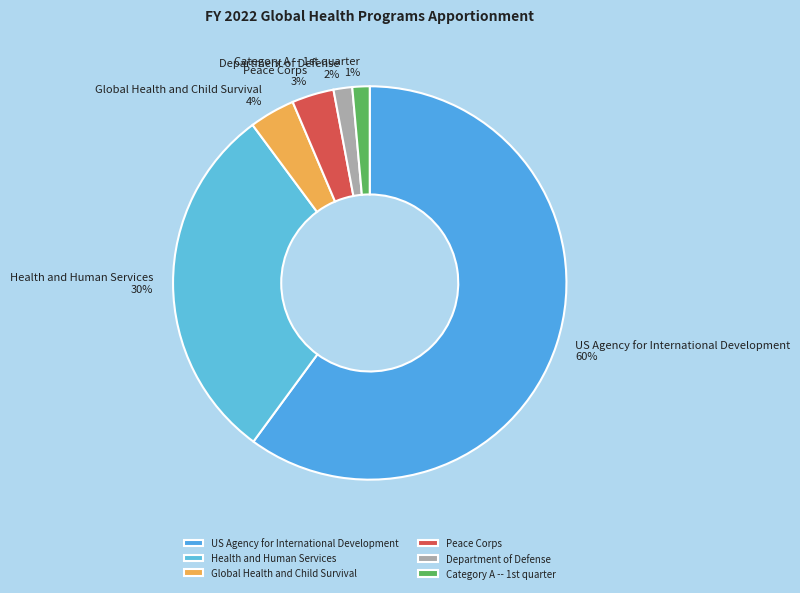

Do US Agency for International Development and Department of Defense together represent more than half of the pie?

Yes